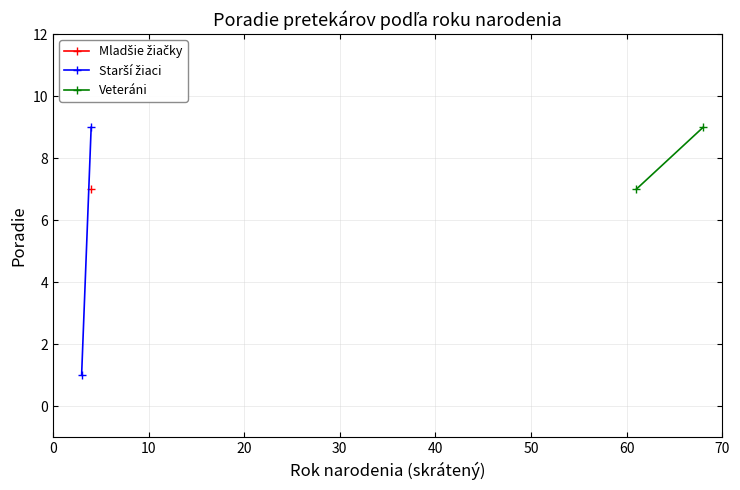

How many lines are shown in the chart?

2